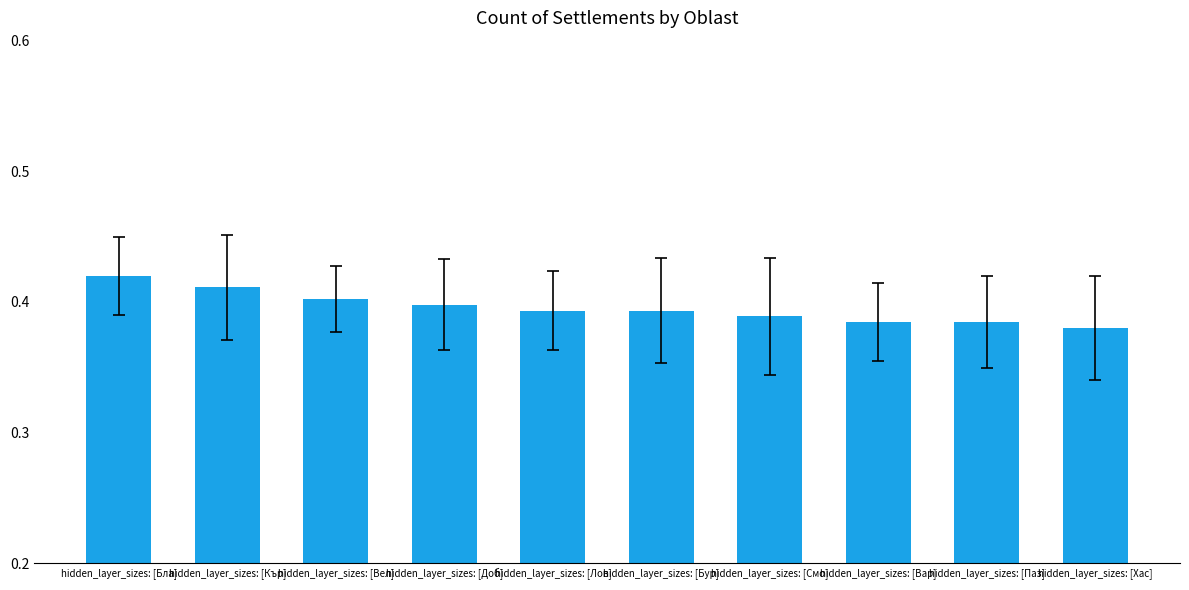

True or false: the data shows 0.1 at hidden_layer_sizes: [Паз].

False